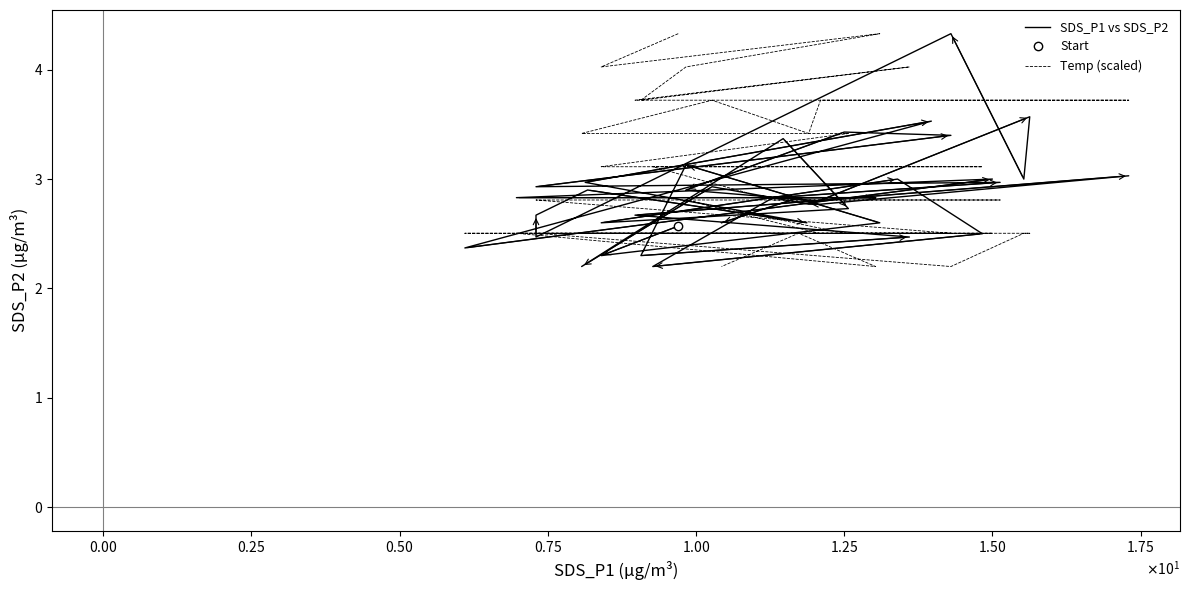

Does the chart have visible grid lines?

No